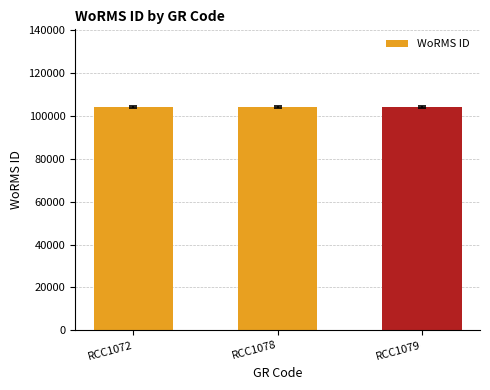

The value at RCC1079 is 135636. True or false?

False